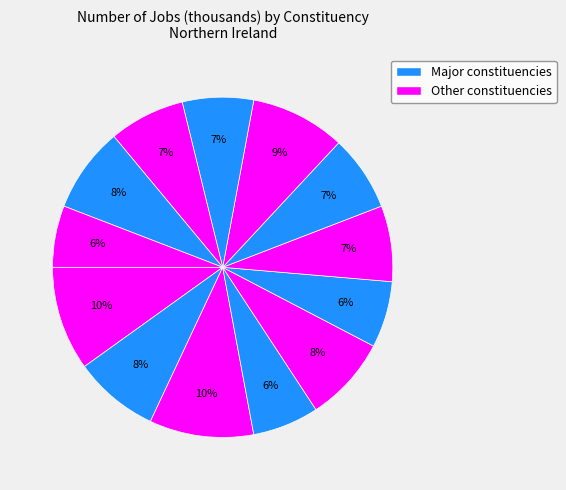

Count the number of slices in the pie.

13